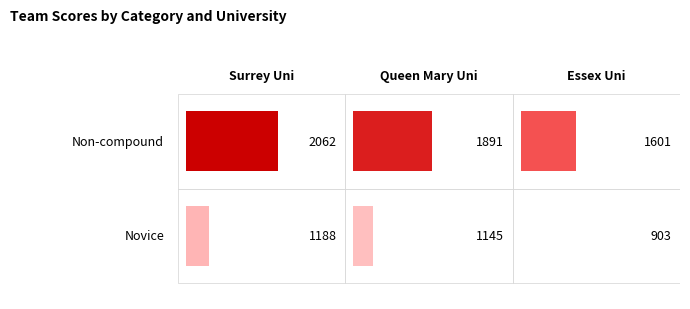

Reading left to right, extract all data points from this chart.

Non-compound: 2062	1891	1601
Novice: 1188	1145	903